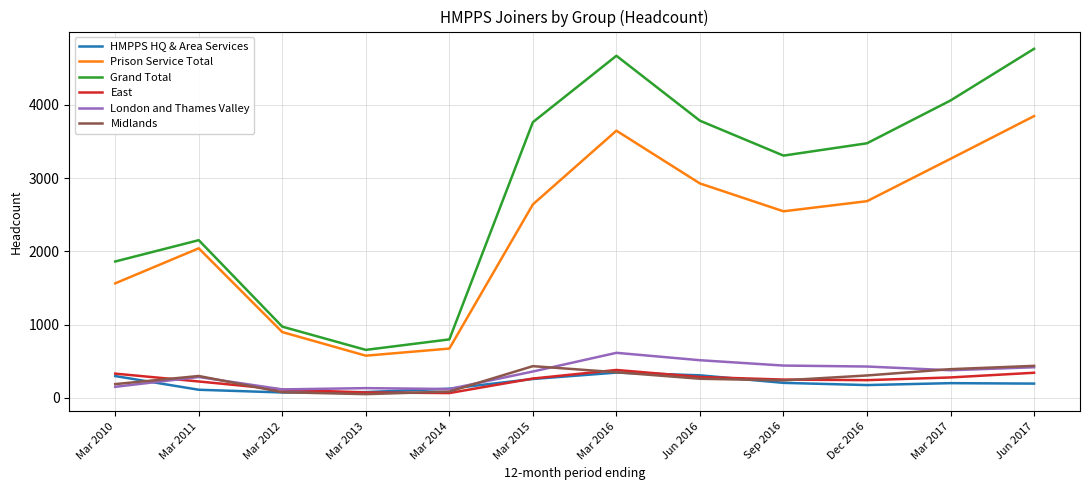

The value of London and Thames Valley at Mar 2014 is 121. True or false?

True